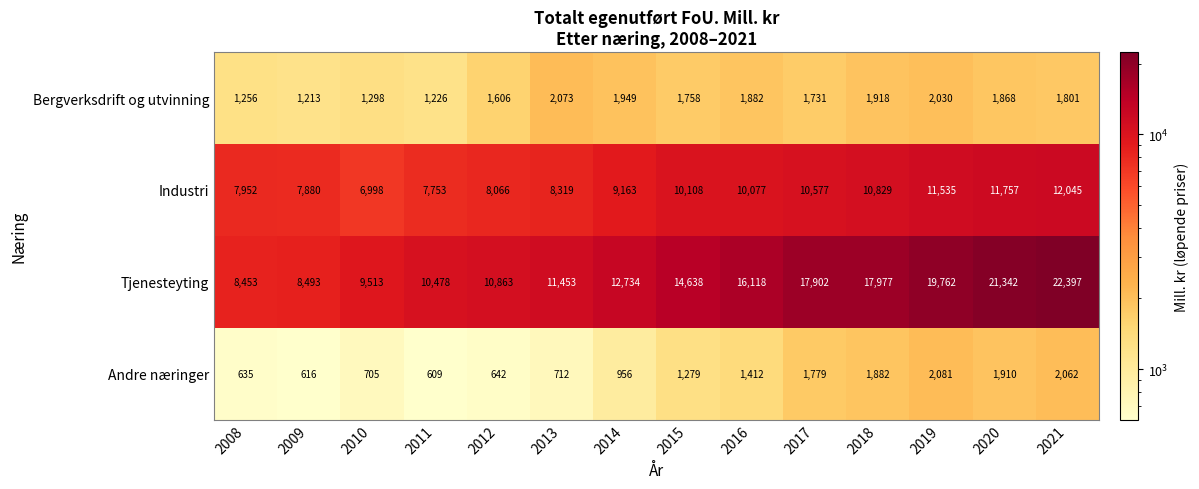

What is the difference between the Tjenesteyting values at 2013 and 2018?

6524